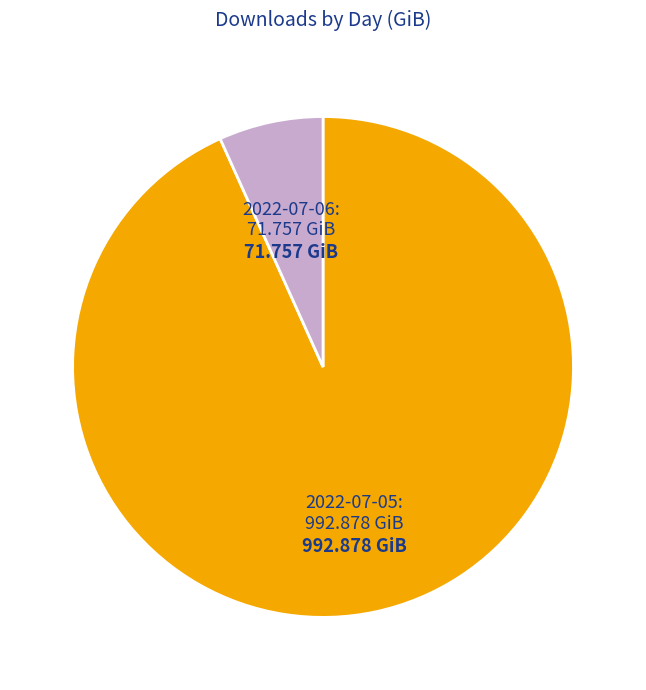

Between 2022-07-06 and 2022-07-05, which is larger?

2022-07-05